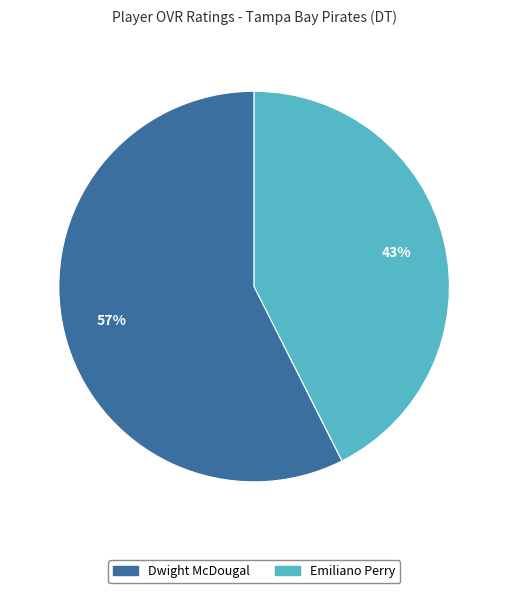

Does Emiliano Perry account for over 50% of the chart?

No